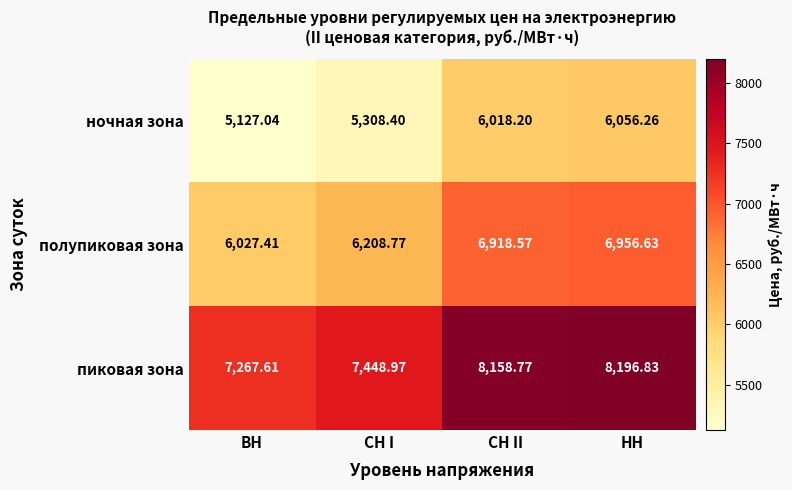

At which label does пиковая зона reach its minimum?

ВН